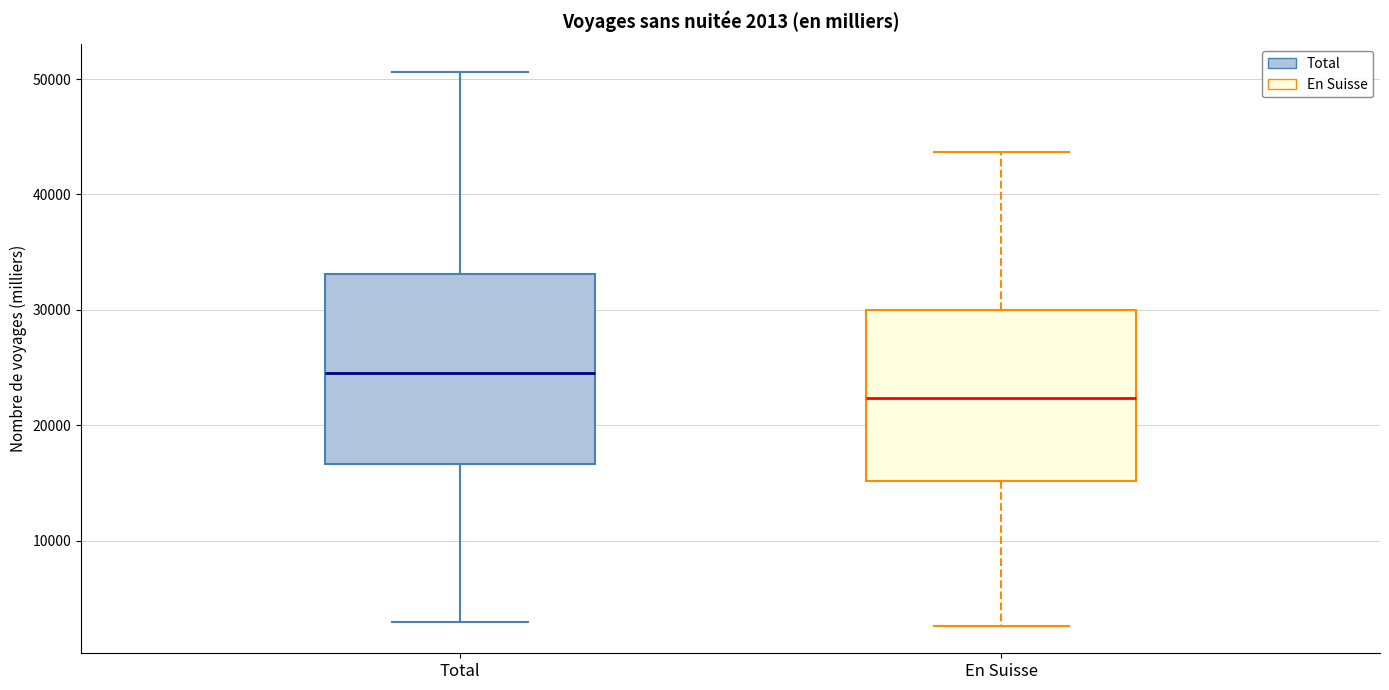

Comparing the boxes themselves (not the whiskers), which one is the tallest?

Total